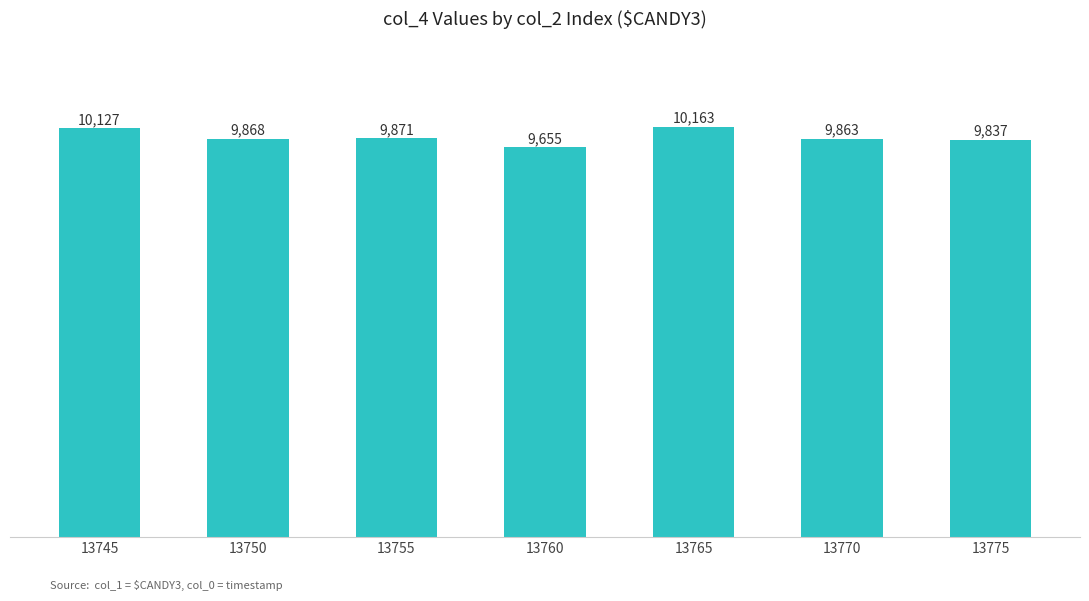

Reading right to left, extract all data points from this chart.

13775=9837	13770=9863	13765=10163	13760=9655	13755=9871	13750=9868	13745=10127